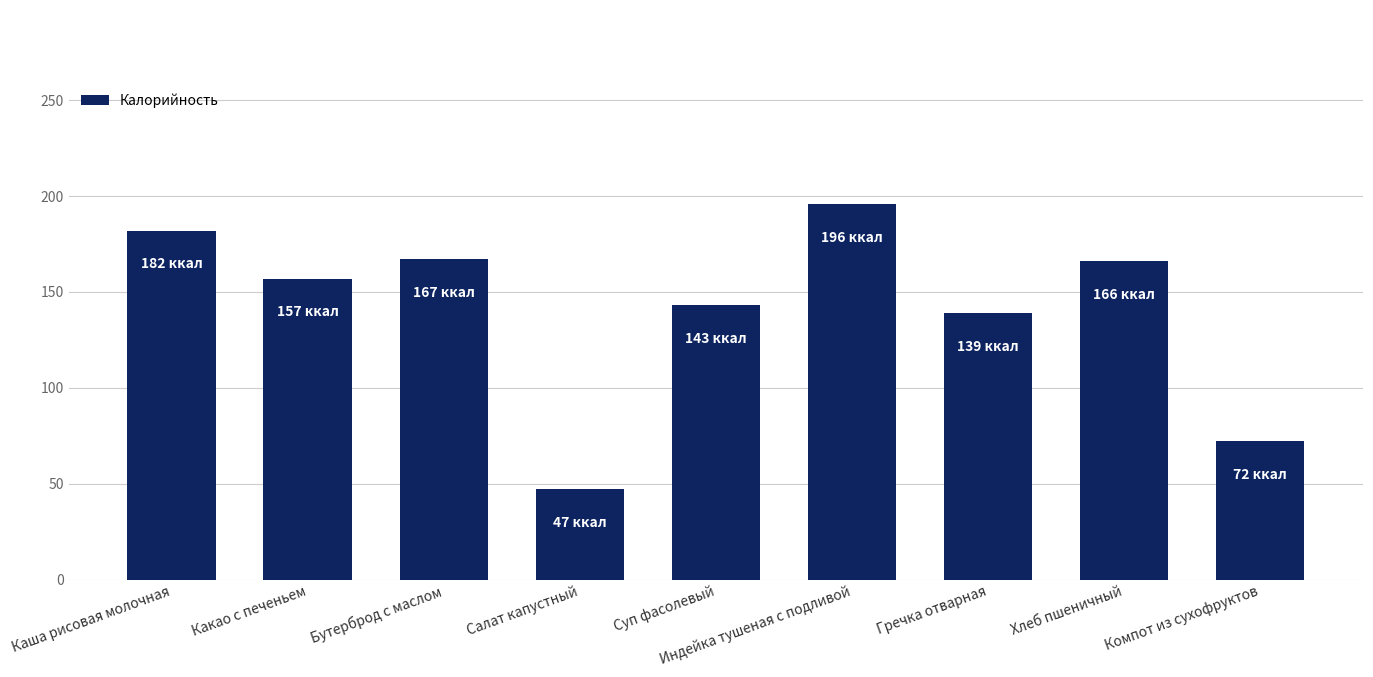

Where does the data first go above 157?

Каша рисовая молочная